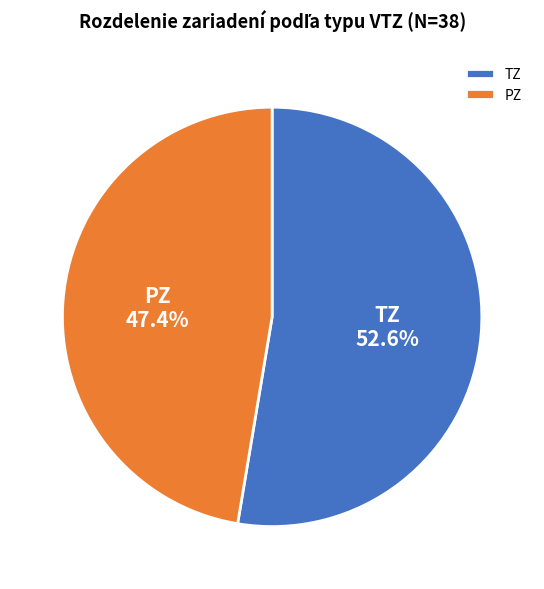

Is there a majority slice in this chart?

Yes